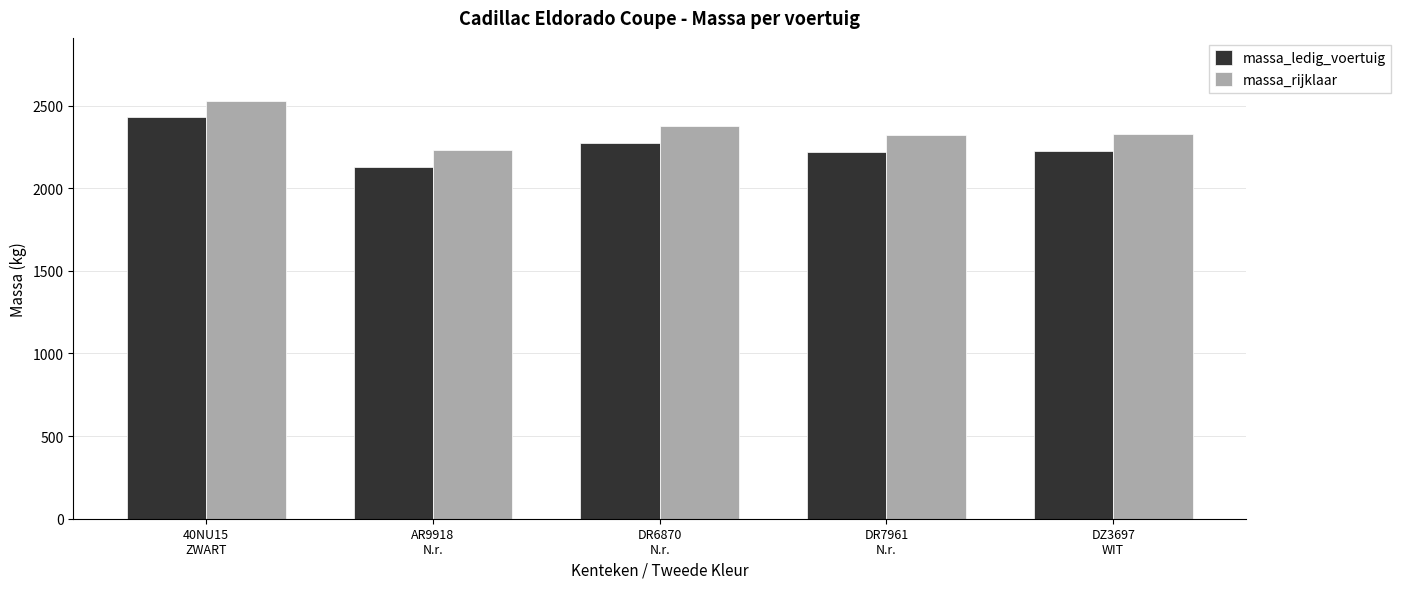

What is the value of the massa_rijklaar bar at the 5th from the left?

2326